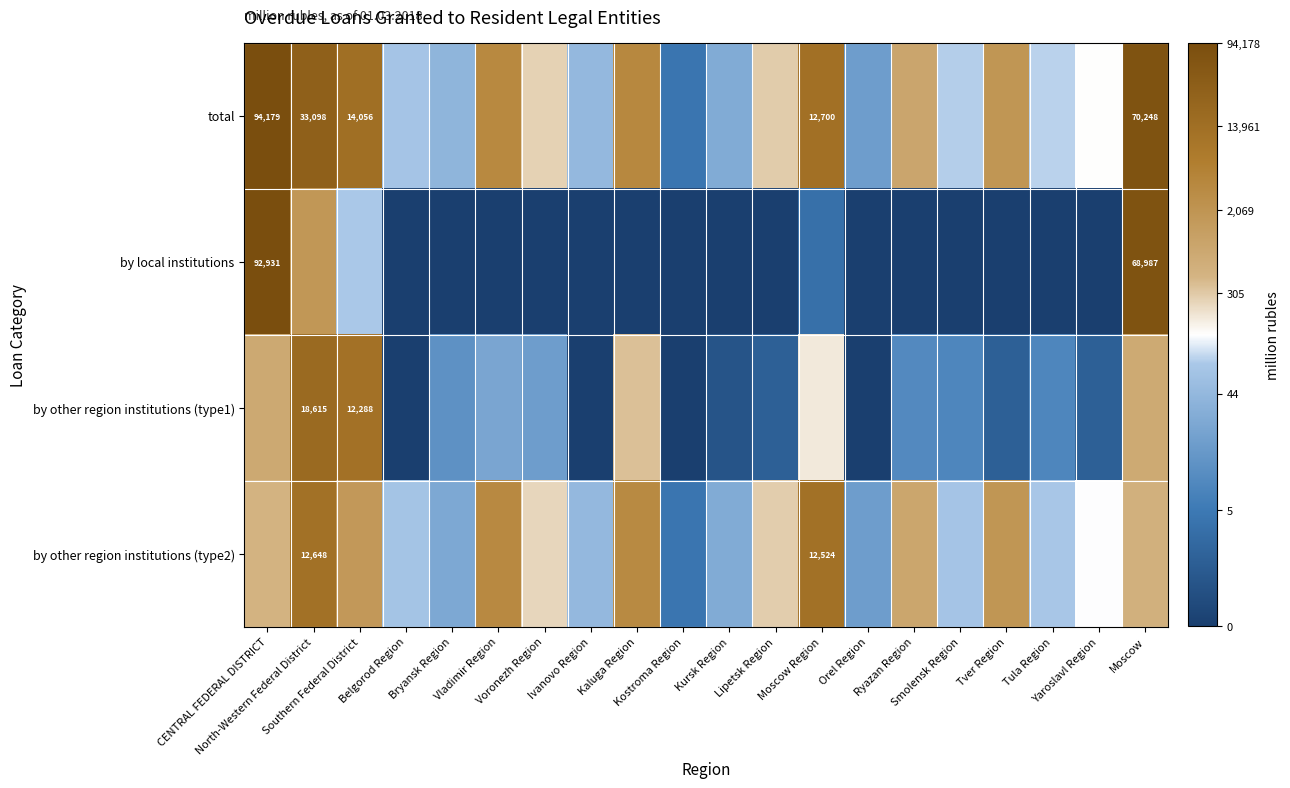

At which category does the chart reach its peak across all series?

CENTRAL FEDERAL DISTRICT